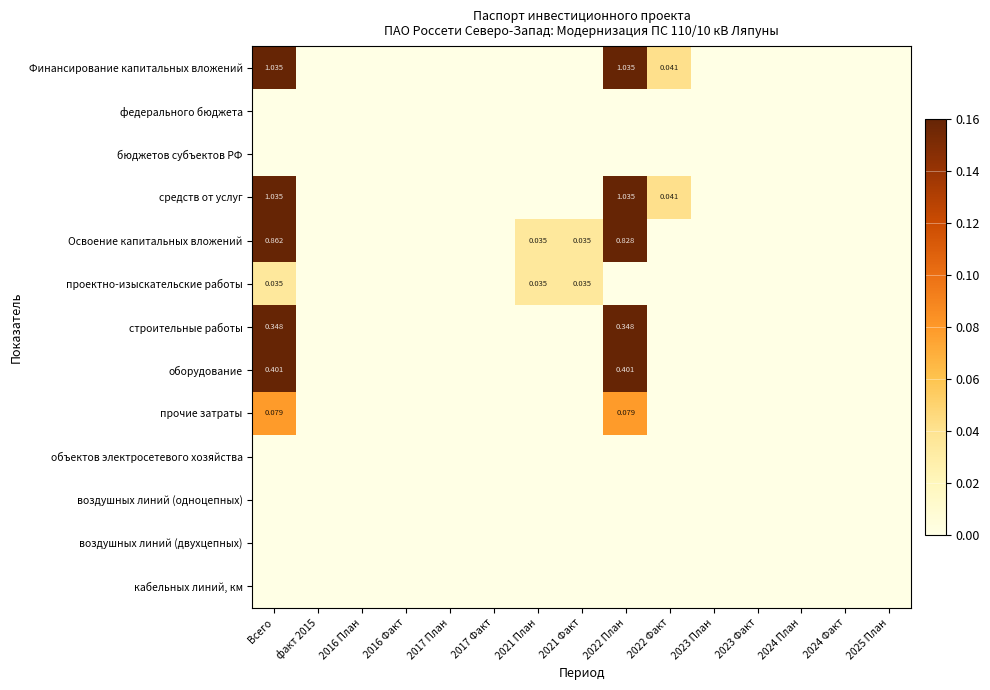

Which has a higher value, 2025 План or 2022 План?

2022 План